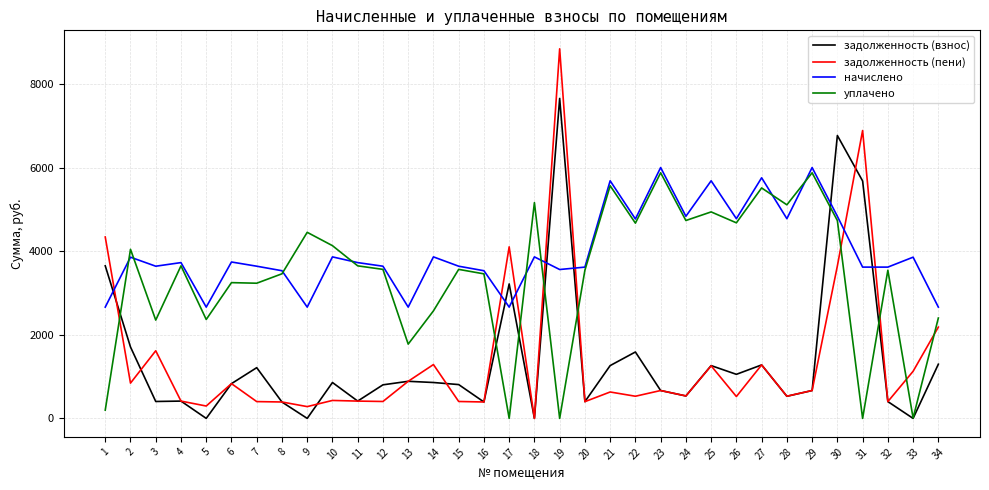

At how many categories does at least one series exceed 1404?

34